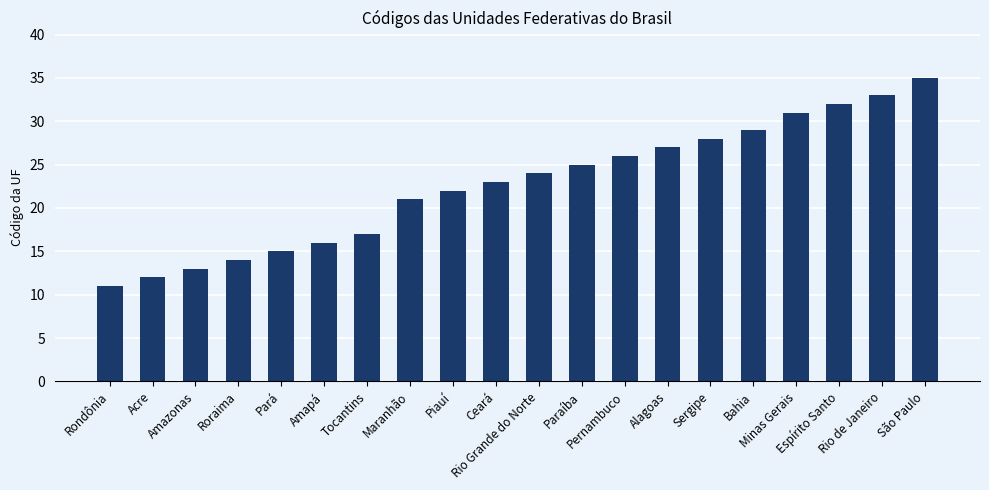

What is the label of the 1st bar from the right?

São Paulo